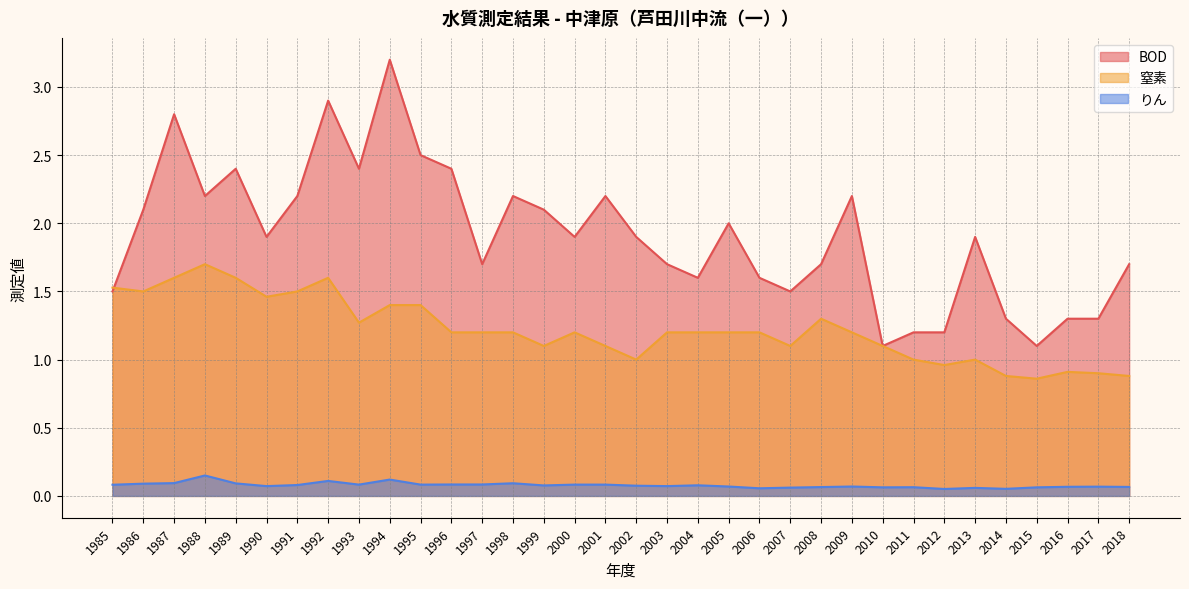

The value of りん at 2017 is 0.1. True or false?

True